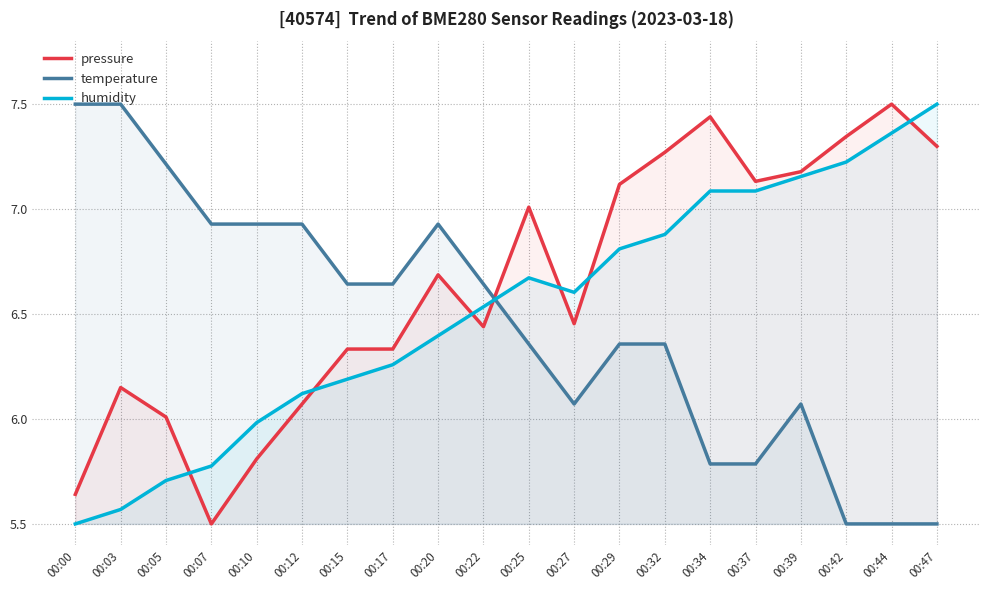

How many categories are shown in the chart?

20